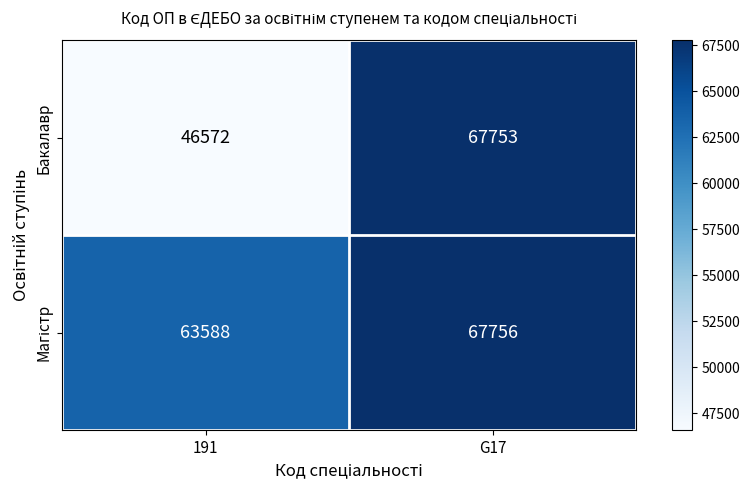

Which series has the largest range (max minus min)?

Бакалавр